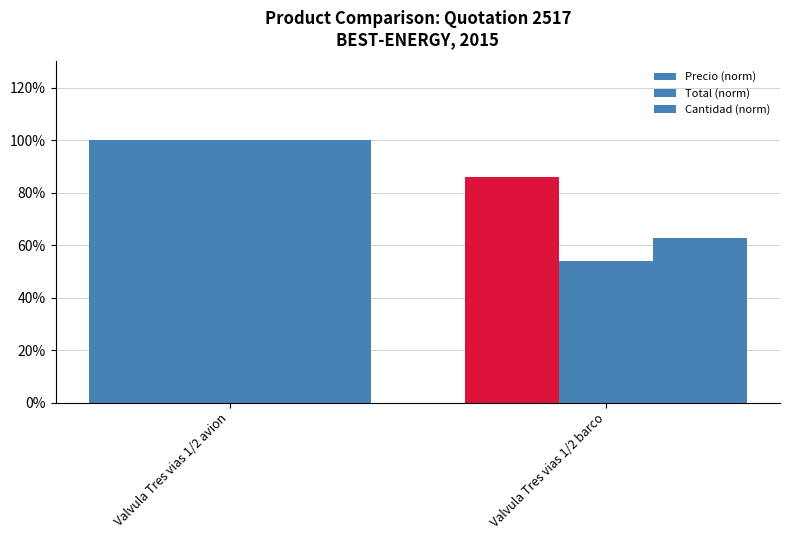

Are the bars horizontal?

No